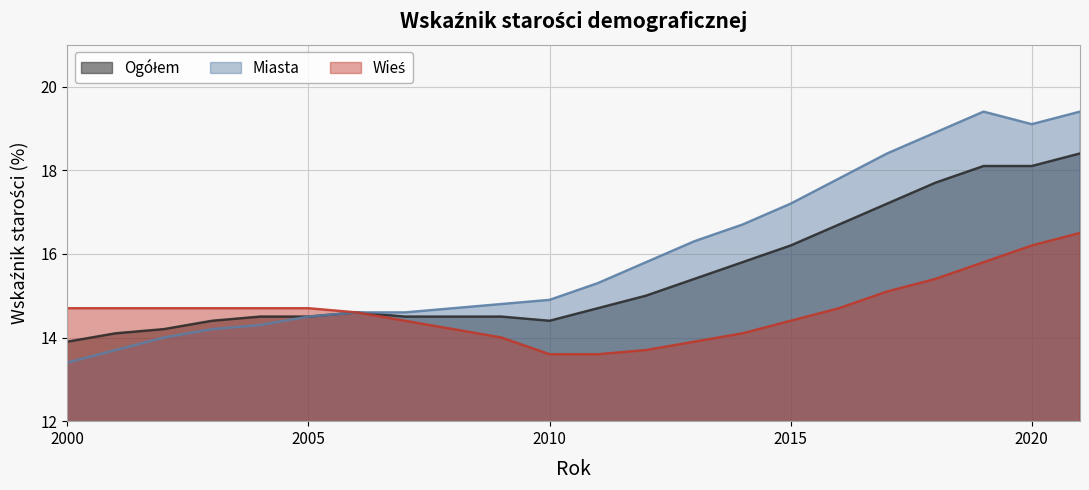

Which category has the highest value in the Ogółem series?

2021